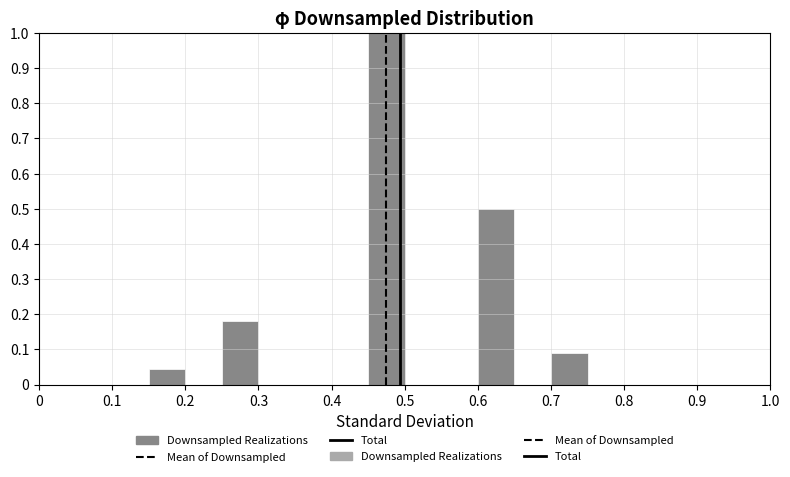

Reading left to right, transcribe this chart: for each bar, give the range it covers on the x-axis and its height. The values are not printed on the chart, so give them approximately, as read against the axis.

0.15 to 0.20: 0.05
0.20 to 0.25: 0
0.25 to 0.30: 0.18
0.30 to 0.35: 0
0.35 to 0.40: 0
0.40 to 0.45: 0
0.45 to 0.50: 1.00
0.50 to 0.55: 0
0.55 to 0.60: 0
0.60 to 0.65: 0.50
0.65 to 0.70: 0
0.70 to 0.75: 0.09